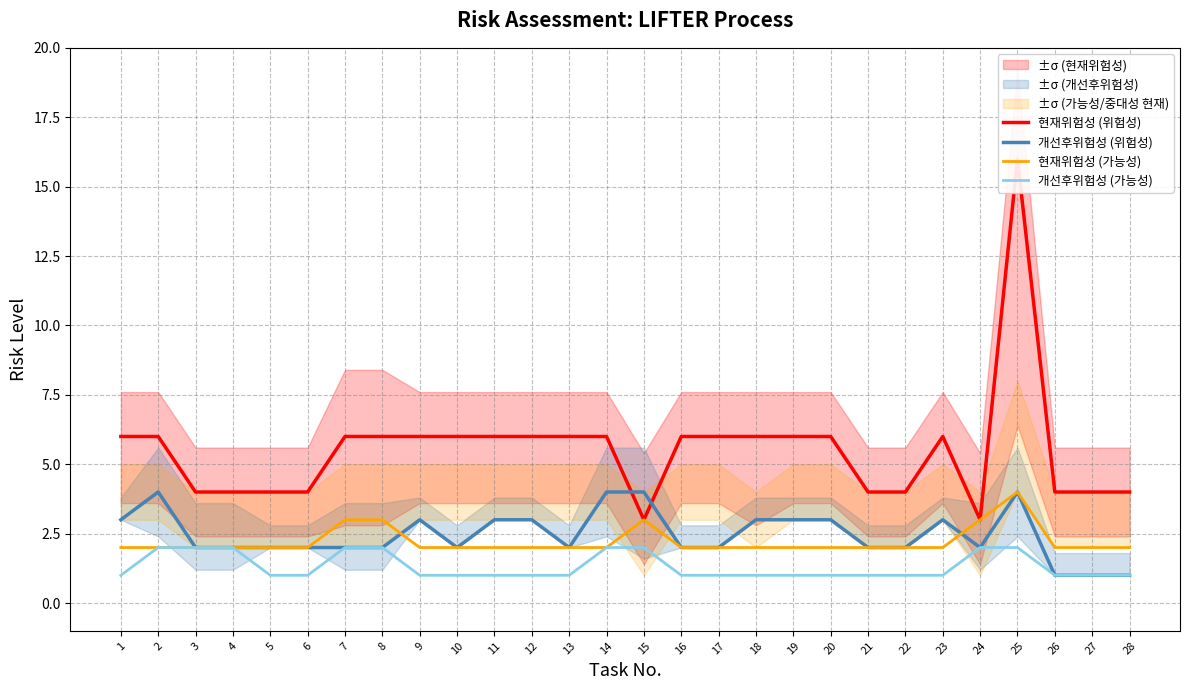

Which label corresponds to the largest value in the chart?

25